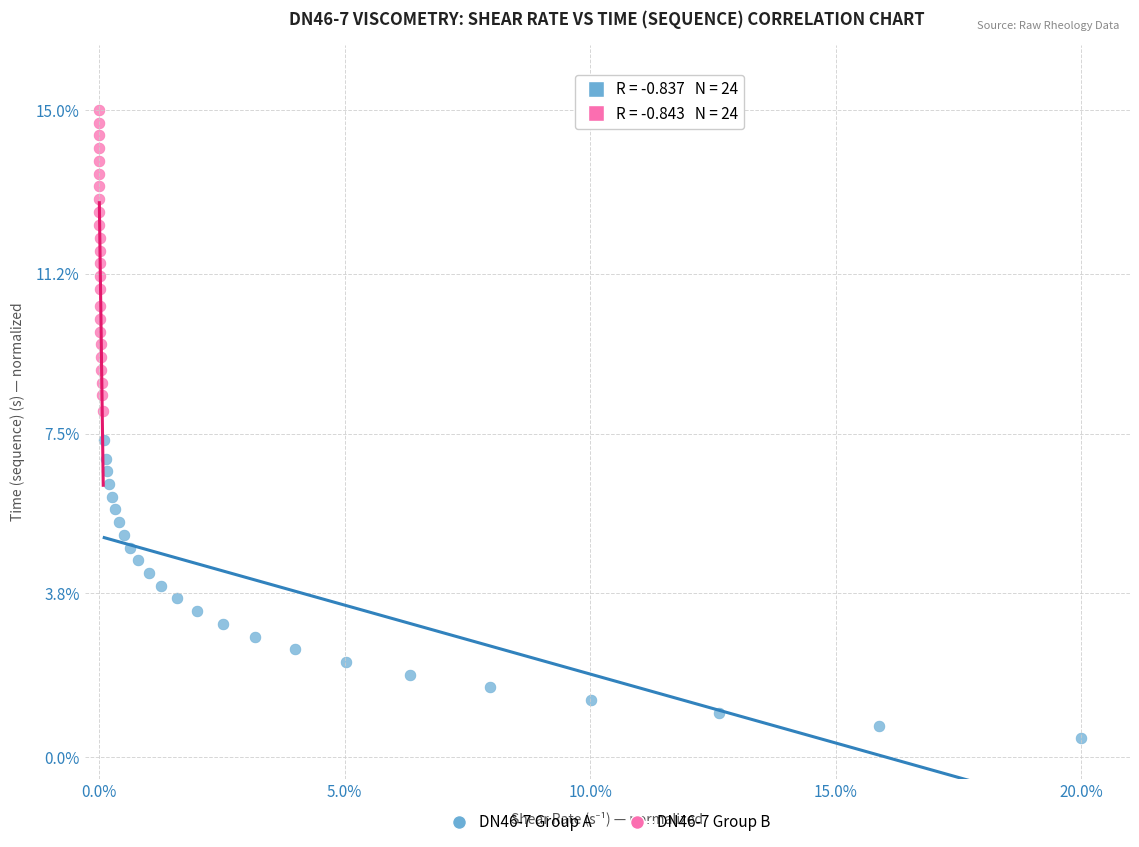

Which series has the largest Y range (max minus min)?

DN46-7 Group B